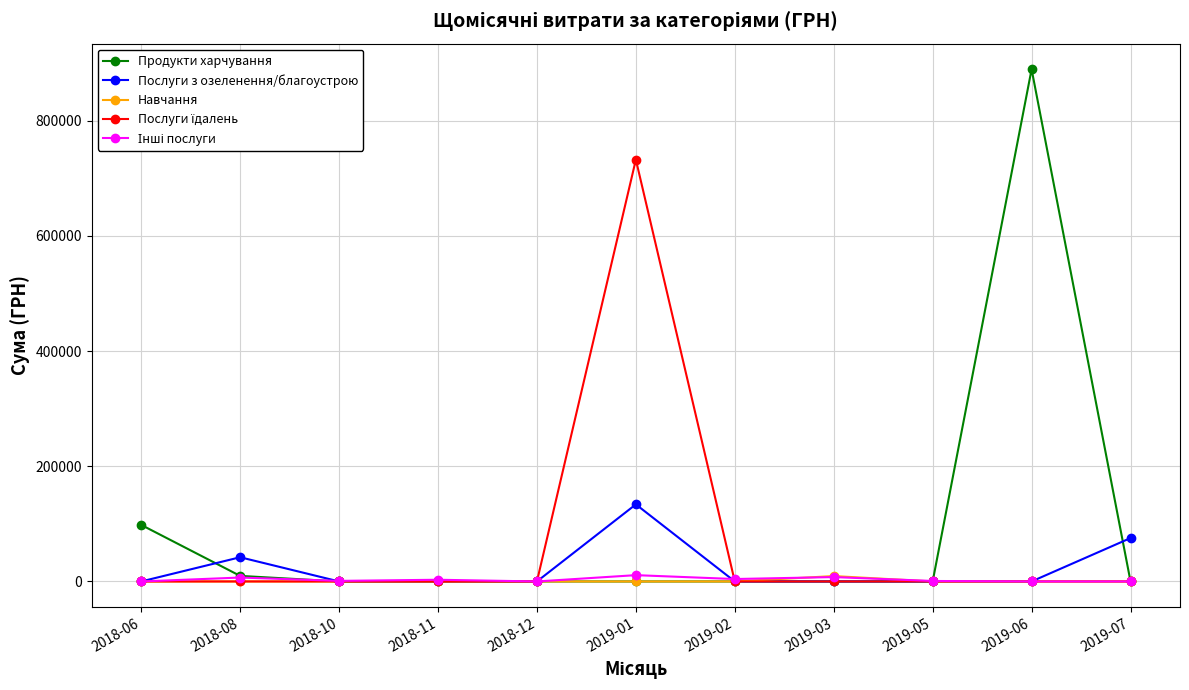

What is the greatest value displayed?

889317.1